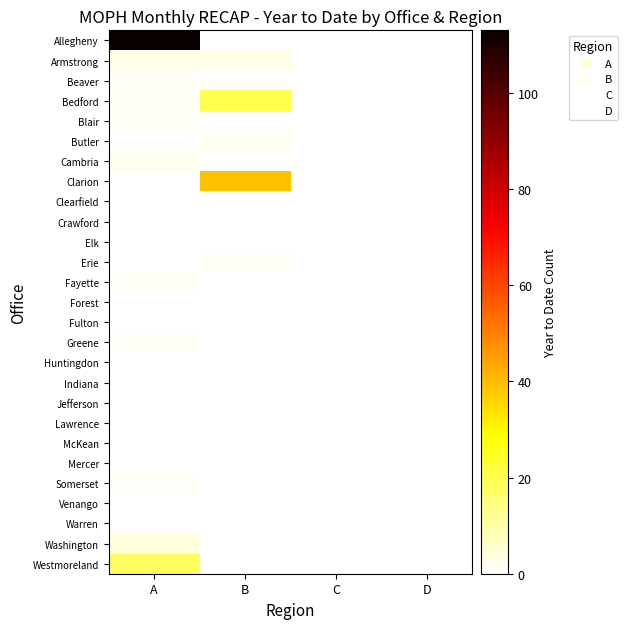

Reading left to right, what are all the values shown in this chart?

Allegheny: A=113	B=0	C=0	D=0
Armstrong: A=3	B=3	C=0	D=0
Beaver: A=1	B=0	C=0	D=0
Bedford: A=1	B=20	C=0	D=0
Blair: A=1	B=0	C=0	D=0
Butler: A=0	B=2	C=0	D=0
Cambria: A=2	B=0	C=0	D=0
Clarion: A=0	B=39	C=0	D=0
Clearfield: A=0	B=0	C=0	D=0
Crawford: A=0	B=0	C=0	D=0
Elk: A=0	B=0	C=0	D=0
Erie: A=0	B=1	C=0	D=0
Fayette: A=1	B=0	C=0	D=0
Forest: A=0	B=0	C=0	D=0
Fulton: A=0	B=0	C=0	D=0
Greene: A=1	B=0	C=0	D=0
Huntingdon: A=0	B=0	C=0	D=0
Indiana: A=0	B=0	C=0	D=0
Jefferson: A=0	B=0	C=0	D=0
Lawrence: A=0	B=0	C=0	D=0
McKean: A=0	B=0	C=0	D=0
Mercer: A=0	B=0	C=0	D=0
Somerset: A=1	B=0	C=0	D=0
Venango: A=0	B=0	C=0	D=0
Warren: A=0	B=0	C=0	D=0
Washington: A=4	B=0	C=0	D=0
Westmoreland: A=18	B=0	C=0	D=0